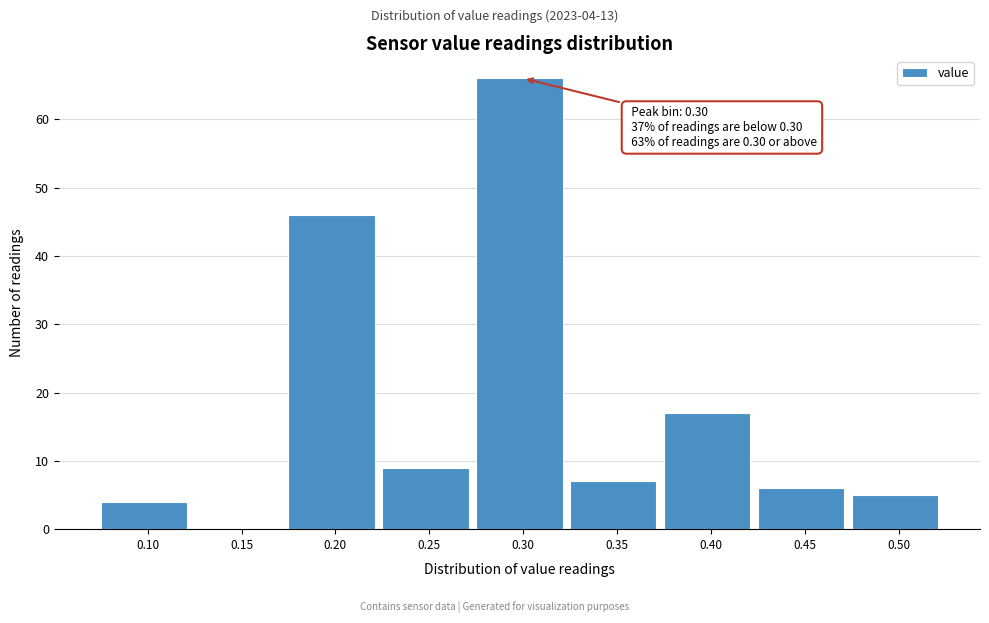

Reading right to left, transcribe all the data shown in this chart.

0.50=5	0.45=6	0.40=17	0.35=7	0.30=66	0.25=9	0.20=46	0.15=0	0.10=4